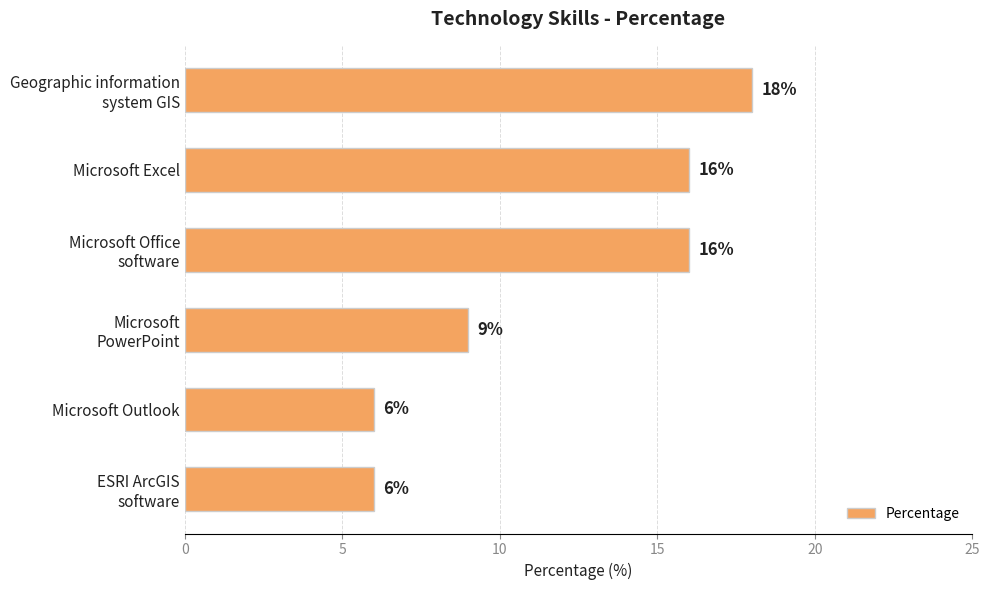

What is the minimum value shown in the chart?

6